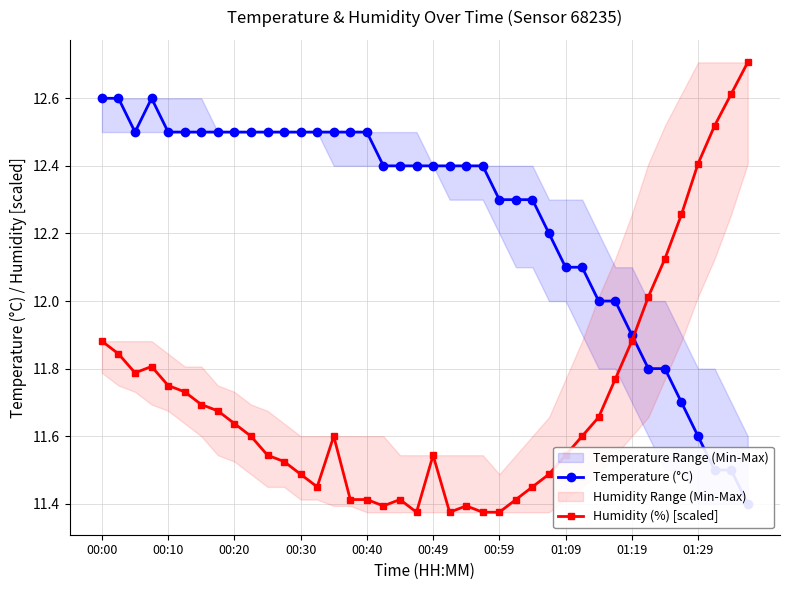

Which category has the highest value across all series?

39